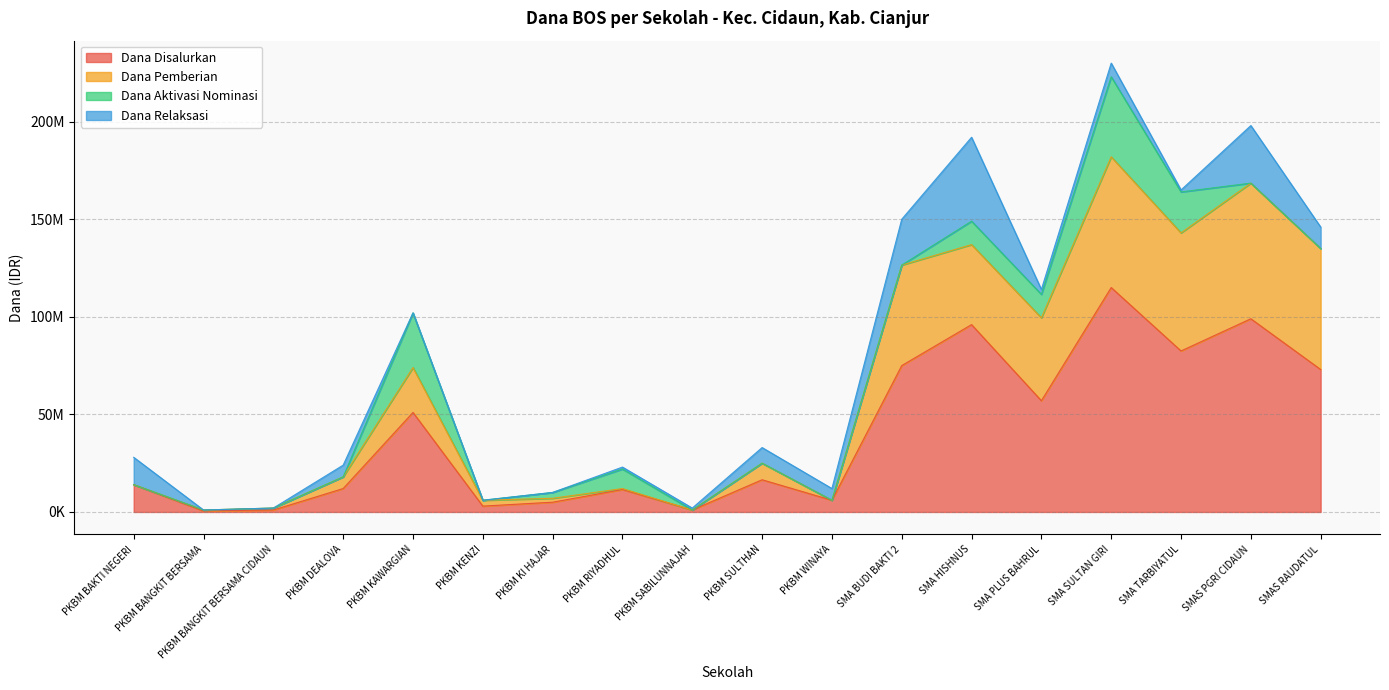

True or false: Dana Disalurkan has a value of 75000000 at SMA BUDI BAKTI 2.

True